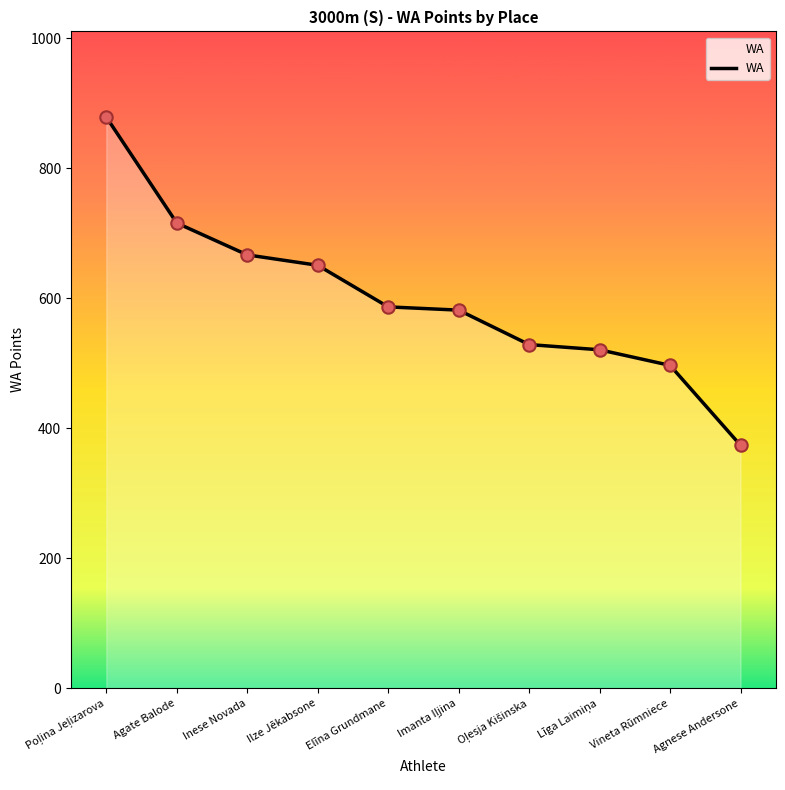

What is the ratio of the value at Inese Novada to the value at Elīna Grundmane?

1.1